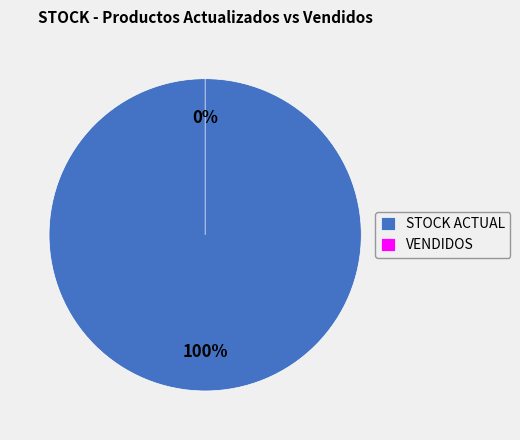

How many segments does this pie chart have?

2